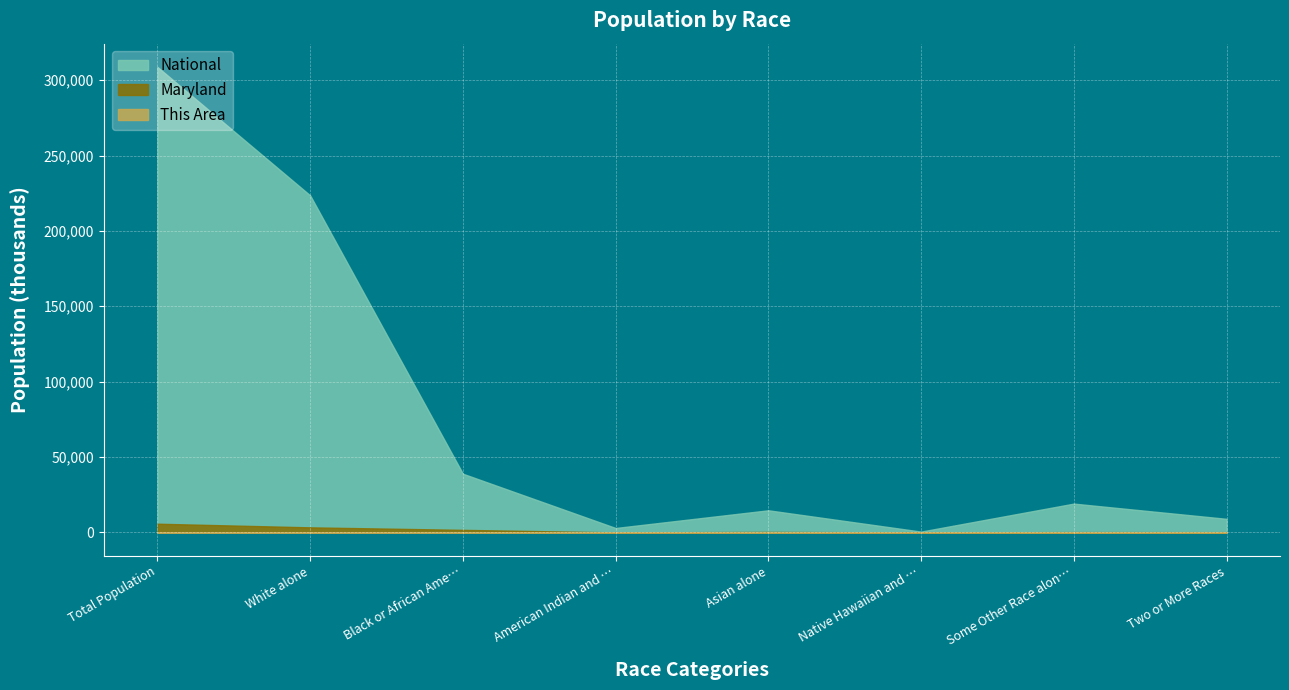

Where is National nearest to the value 154642?

White alone